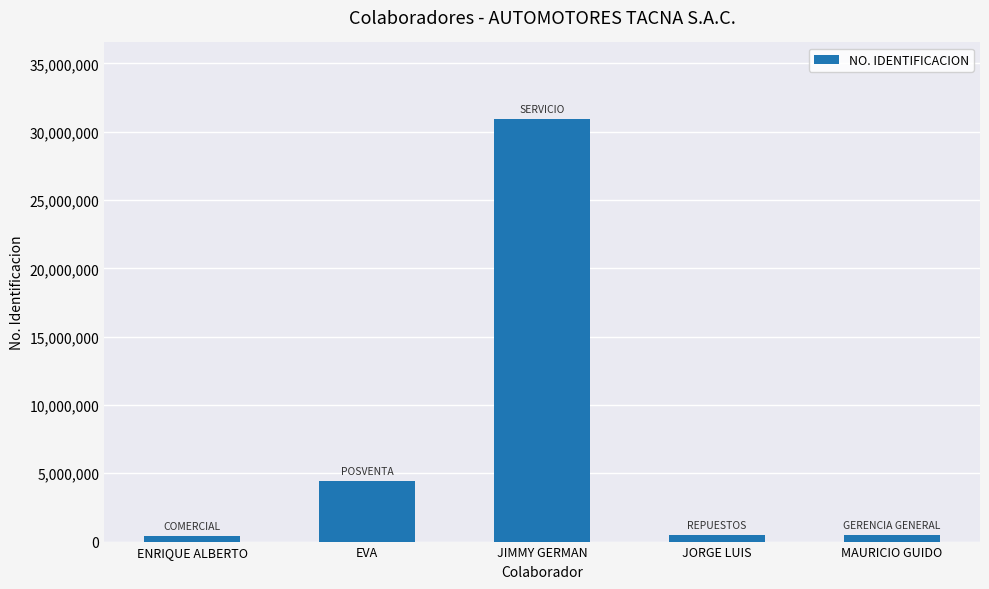

The value at EVA is 2497356. True or false?

False